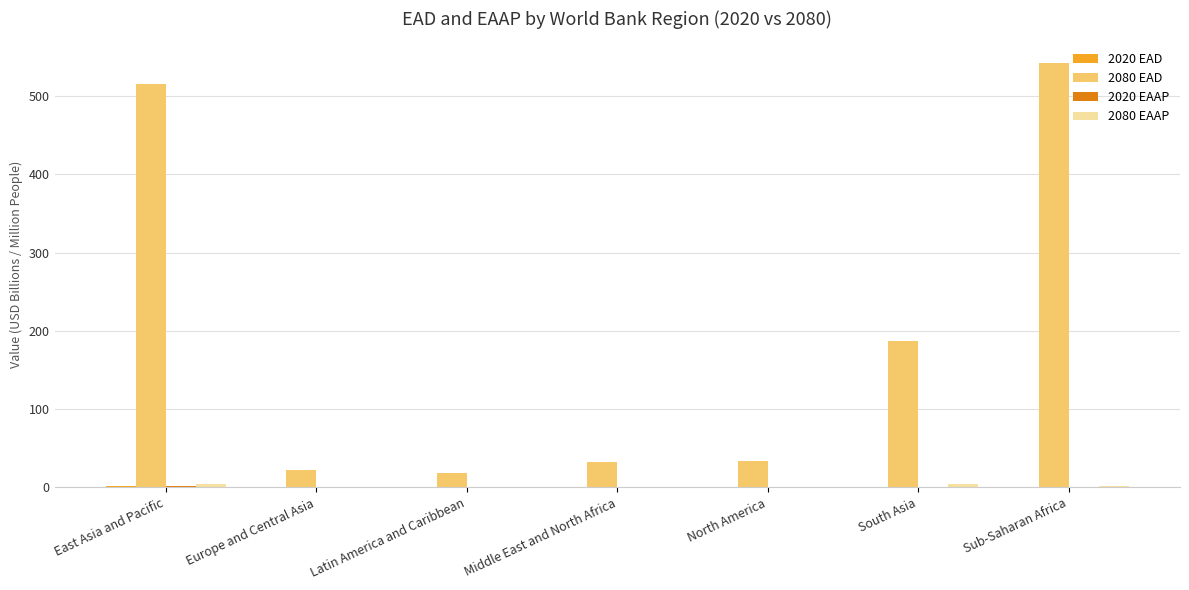

Where is 2080 EAD nearest to the value 280?

South Asia